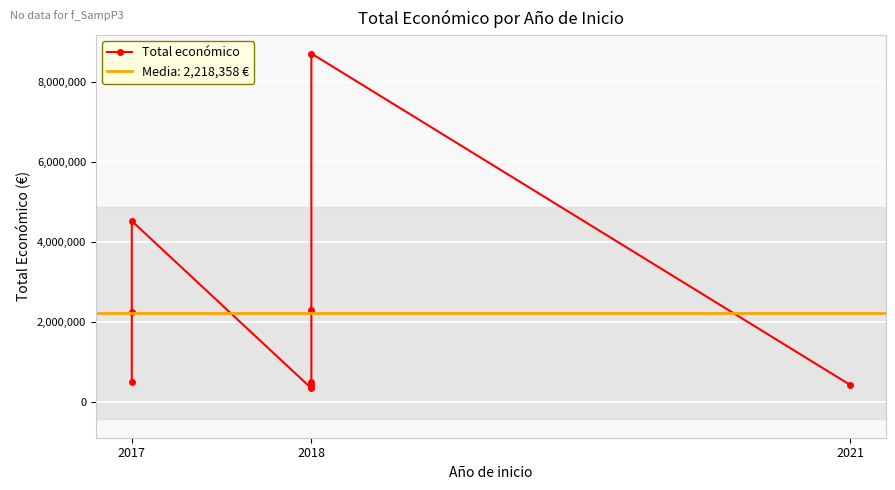

Reading left to right, extract all data points from this chart.

494256	2250674	4520649	344243	414788	498488	2310026	8701686	430411